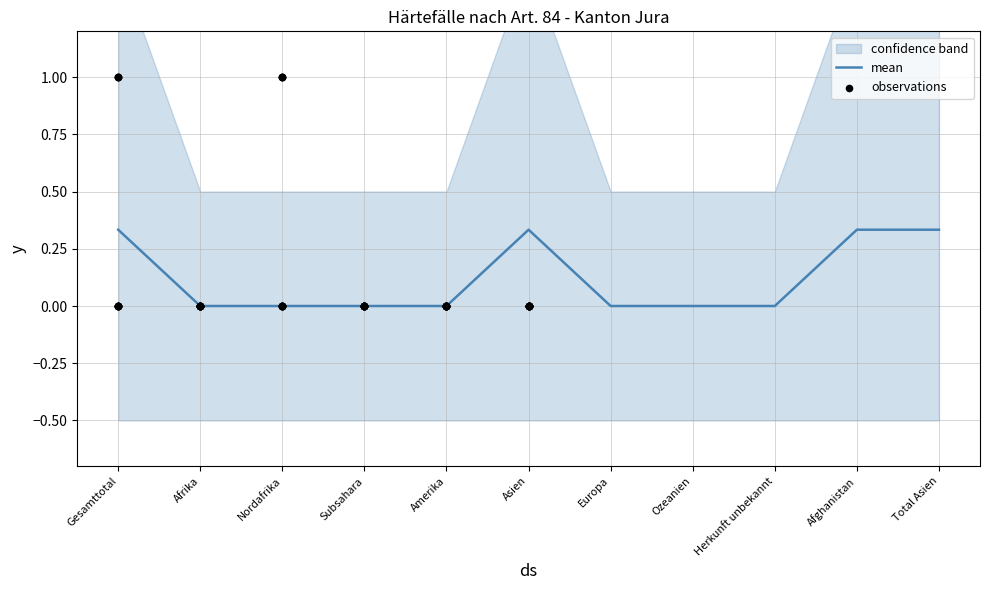

Is it true that mean equals -0.2 at Nordafrika?

False